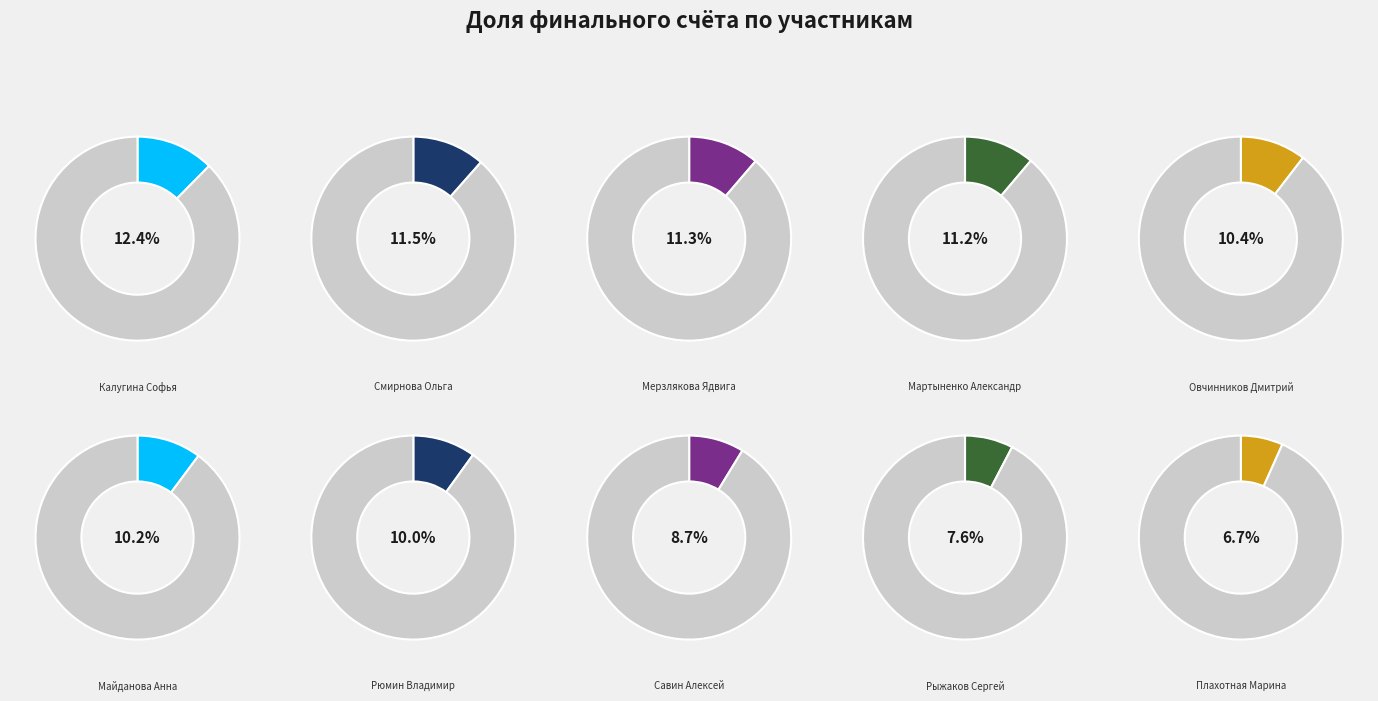

To the nearest percent, what is the average slice percentage?

10%